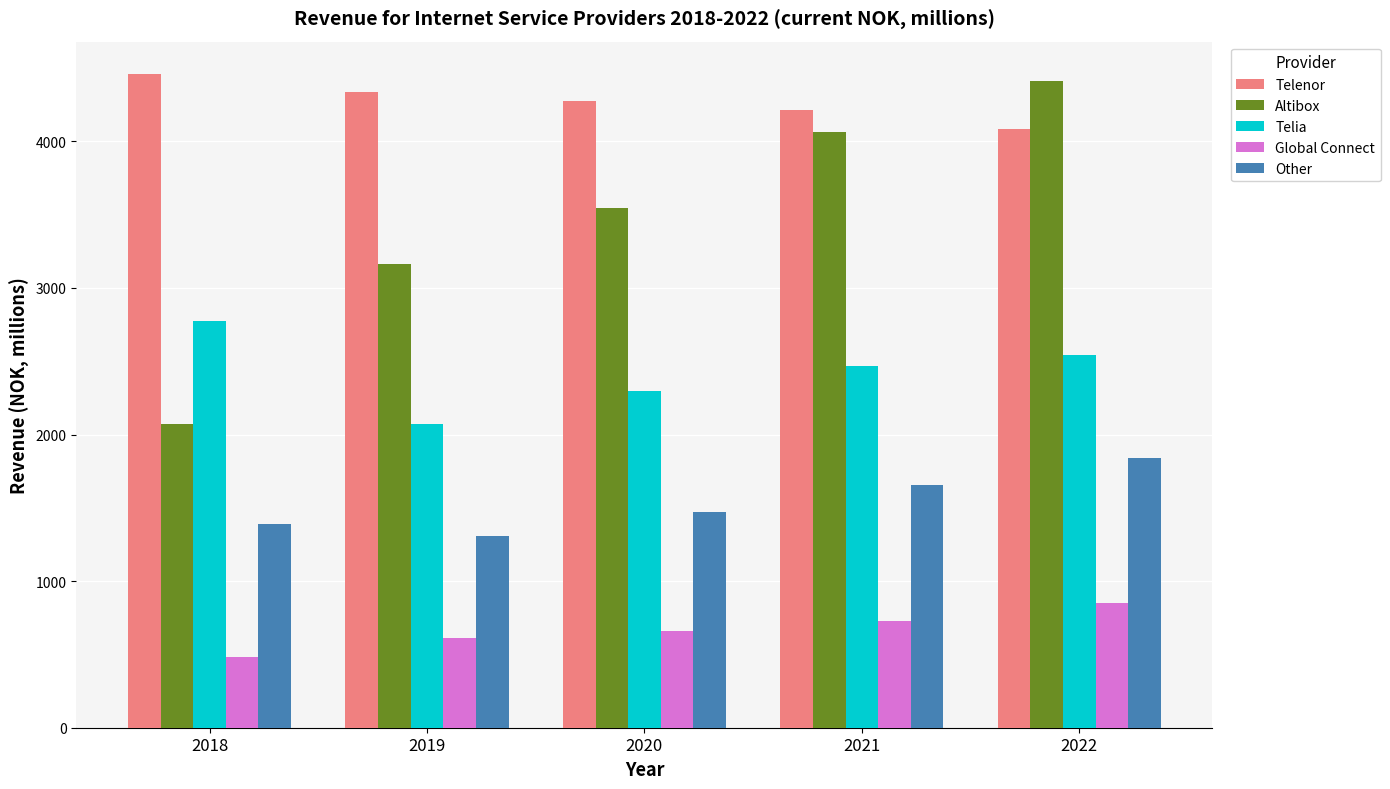

Which series has the largest range (max minus min)?

Altibox